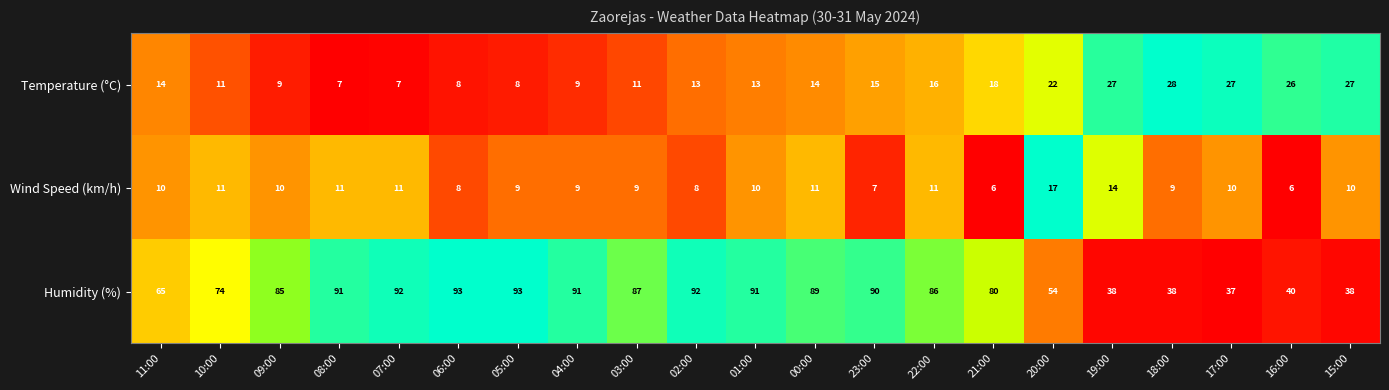

Which series has the widest spread of values?

Humidity (%)